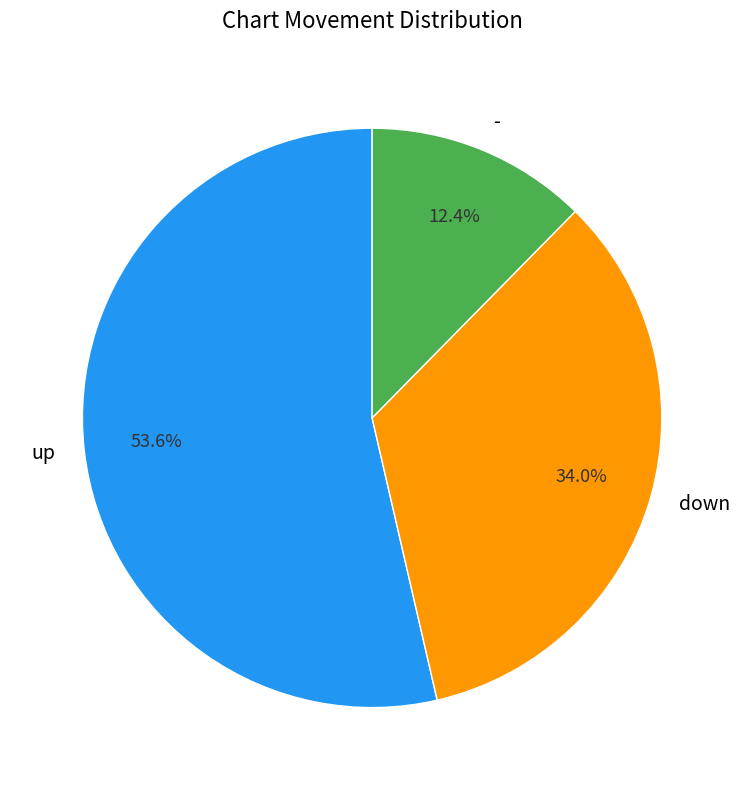

Which category accounts for the majority?

up